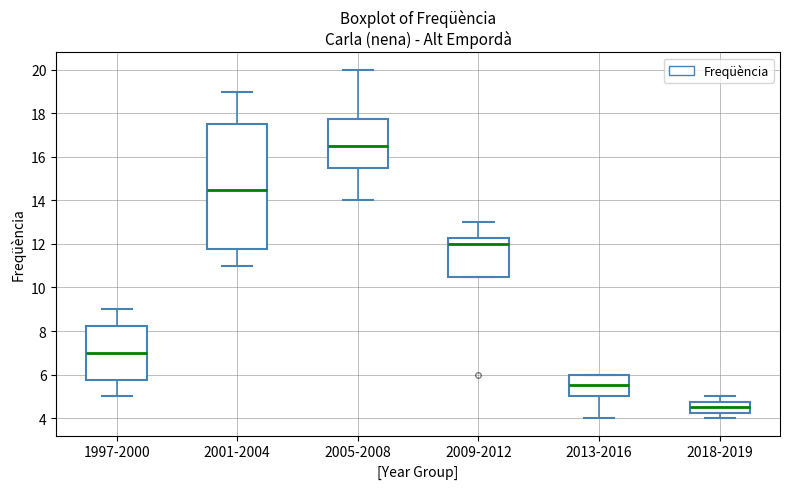

Reading left to right, read every box against the y-axis: the position of its median line, the range the box covers, and the ends of its whiskers. The values are not printed on the chart, so give them approximately, as read against the axis.

1997-2000: median 7.0, box 5.8 to 8.2, whiskers 5.0 to 9.0
2001-2004: median 14.6, box 11.8 to 17.6, whiskers 11.0 to 19.0
2005-2008: median 16.6, box 15.6 to 17.8, whiskers 14.0 to 20.0
2009-2012: median 12.0, box 10.6 to 12.2, whiskers 10.6 to 13.0
2013-2016: median 5.6, box 5.0 to 6.0, whiskers 4.0 to 6.0
2018-2019: median 4.6, box 4.2 to 4.8, whiskers 4.0 to 5.0